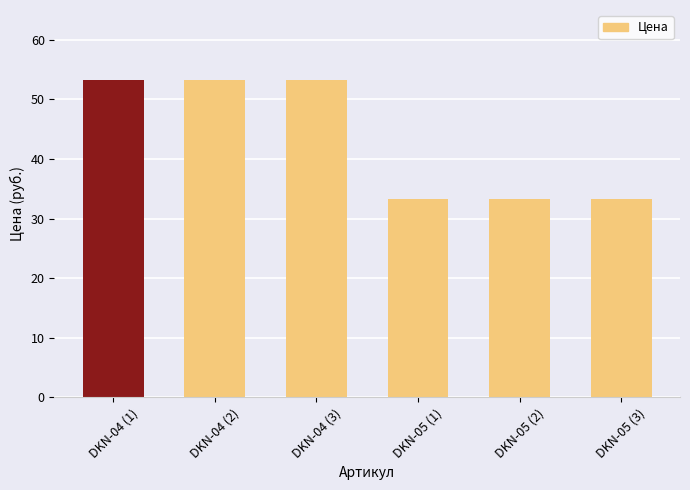

The value at DKN-05 (1) is 54.9. True or false?

False